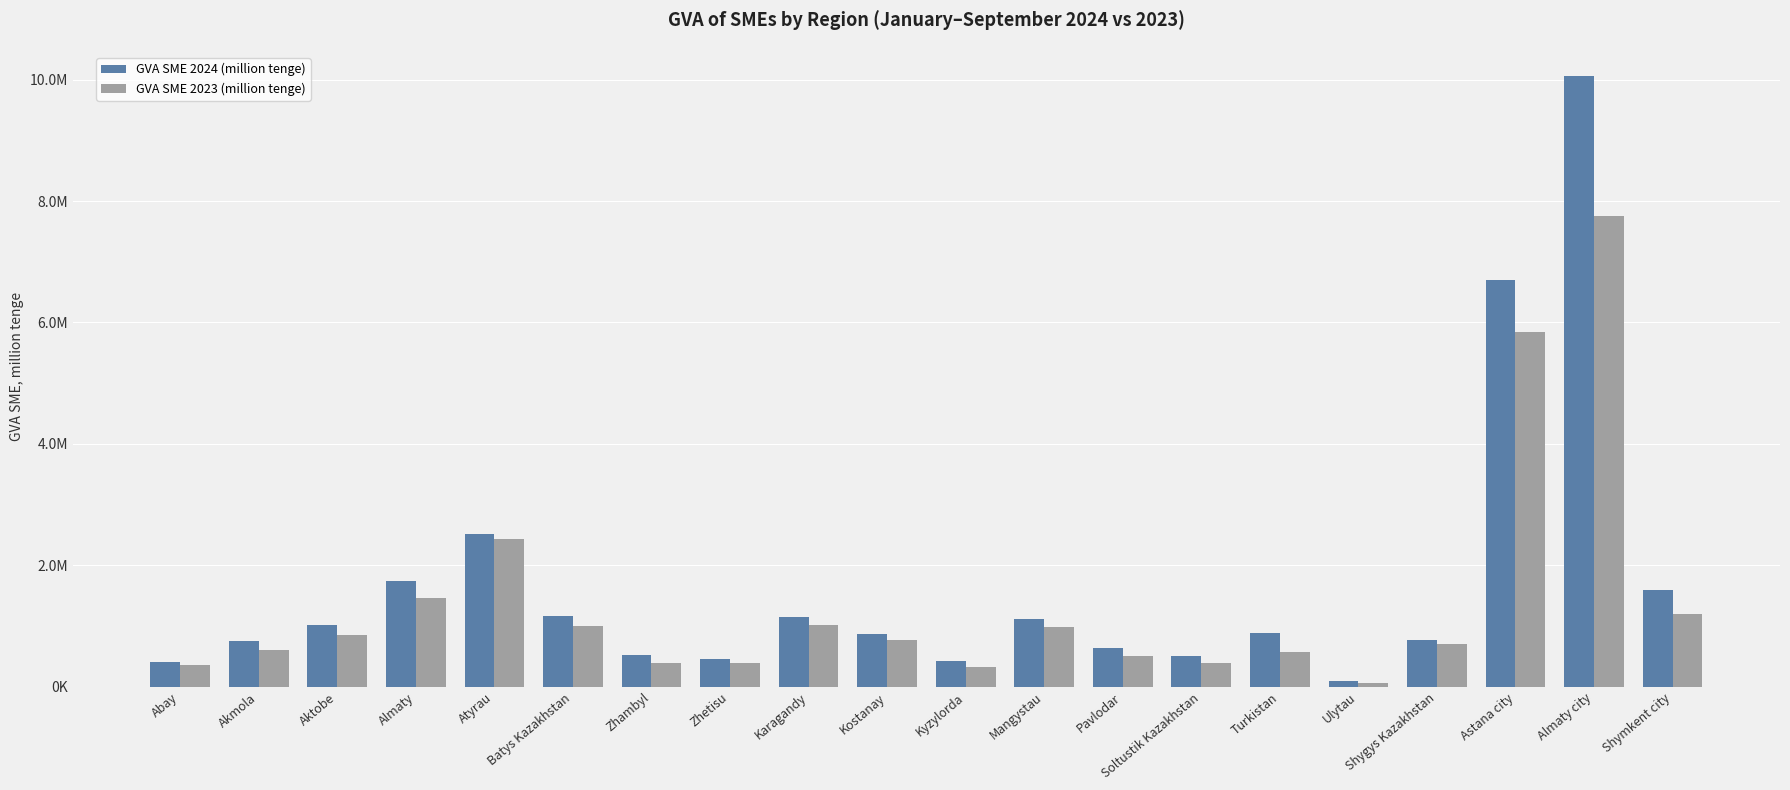

List the series in order of their overall mean, lowest first.

GVA SME 2023 (million tenge), GVA SME 2024 (million tenge)